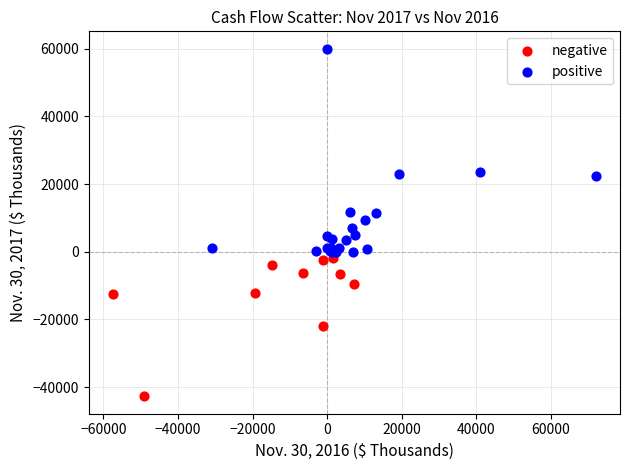

Which series contains the highest Y value?

positive